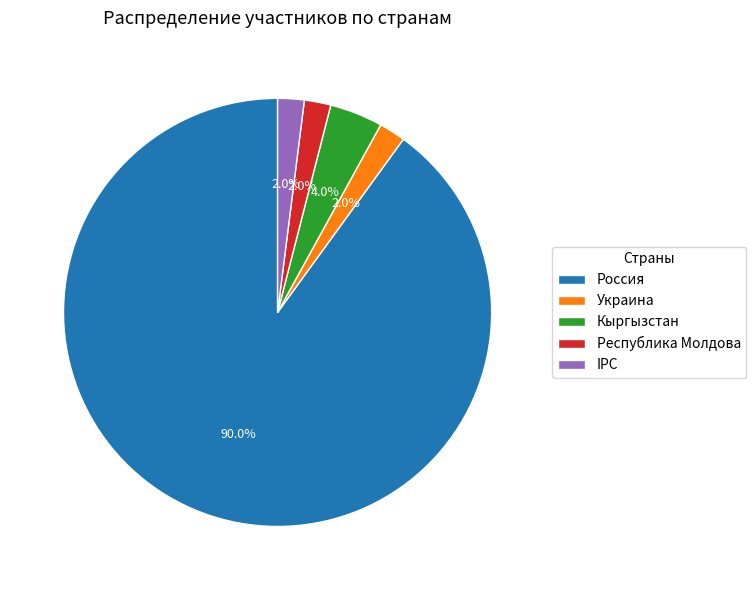

Approximately how many times larger is the value at IPC compared to Украина?

1.0